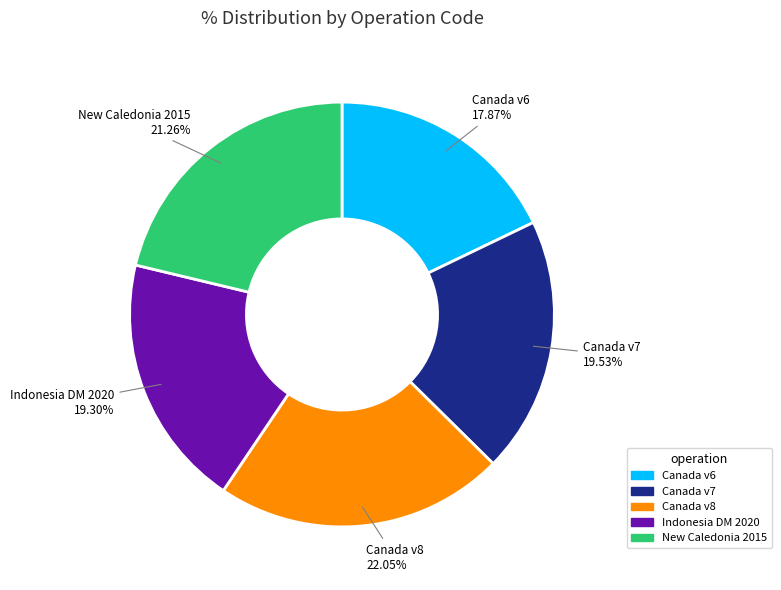

Does any single category account for the majority?

No